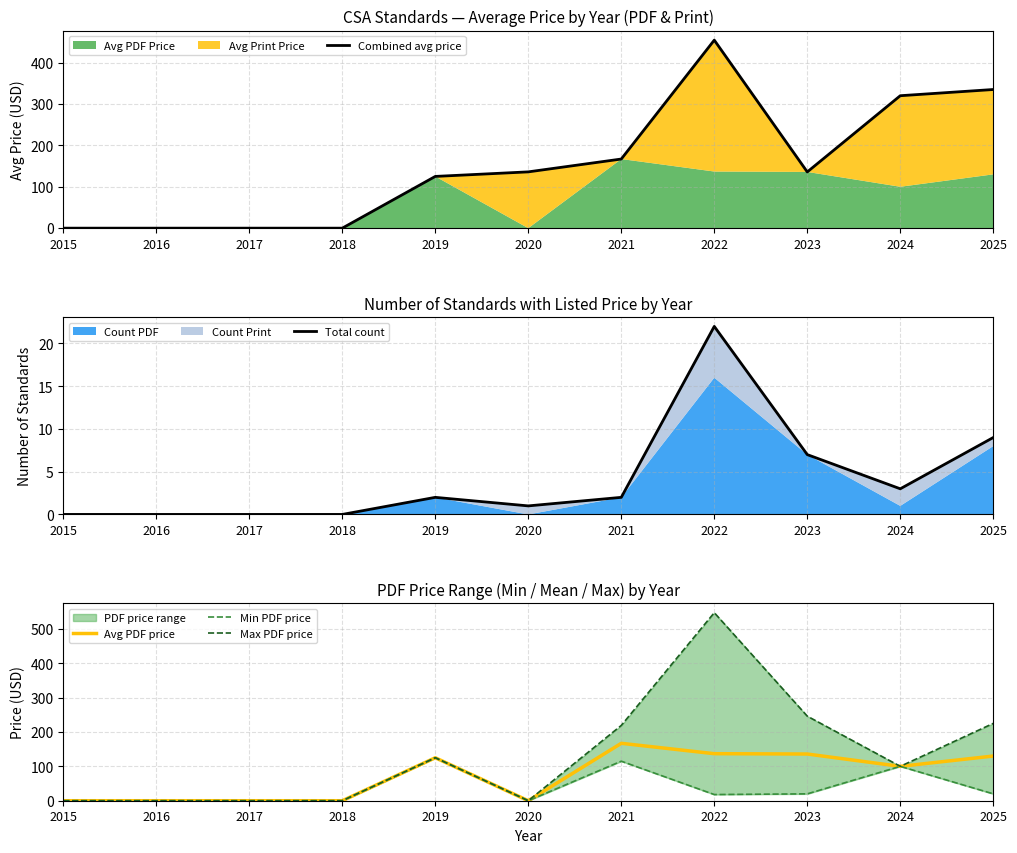

Reading right to left, what are all the values shown in this chart?

Combined avg price: 2025=335.0	2024=320.0	2023=135.9	2022=454.3	2021=167.0	2020=136.0	2019=125.0	2018=0.0	2017=0.0	2016=0.0	2015=0.0
Total count: 2025=9.0	2024=3.0	2023=7.0	2022=22.0	2021=2.0	2020=1.0	2019=2.0	2018=0.0	2017=0.0	2016=0.0	2015=0.0
Avg PDF price: 2025=130.0	2024=100.0	2023=135.9	2022=136.8	2021=167.0	2020=0.0	2019=125.0	2018=0.0	2017=0.0	2016=0.0	2015=0.0
Min PDF price: 2025=20.0	2024=100.0	2023=20.0	2022=18.0	2021=115.0	2020=0.0	2019=125.0	2018=0.0	2017=0.0	2016=0.0	2015=0.0
Max PDF price: 2025=225.0	2024=100.0	2023=246.0	2022=547.0	2021=219.0	2020=0.0	2019=125.0	2018=0.0	2017=0.0	2016=0.0	2015=0.0